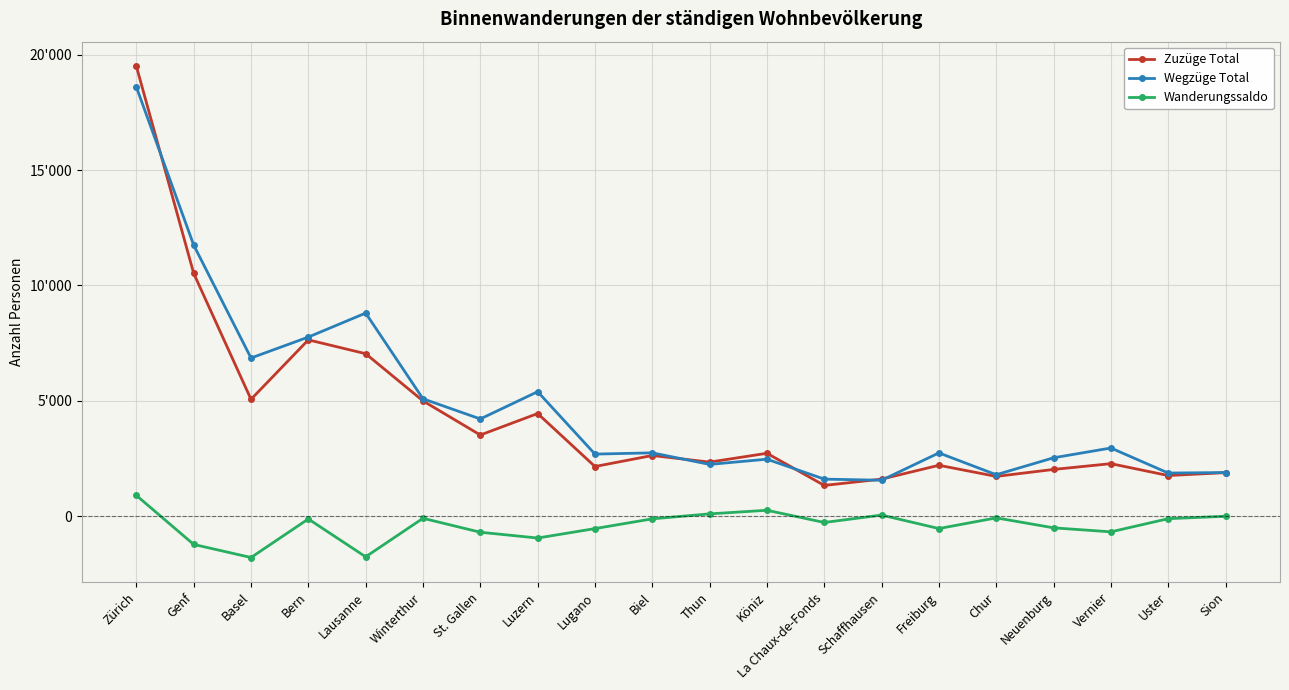

What is the label of the 7th point from the left?

St. Gallen